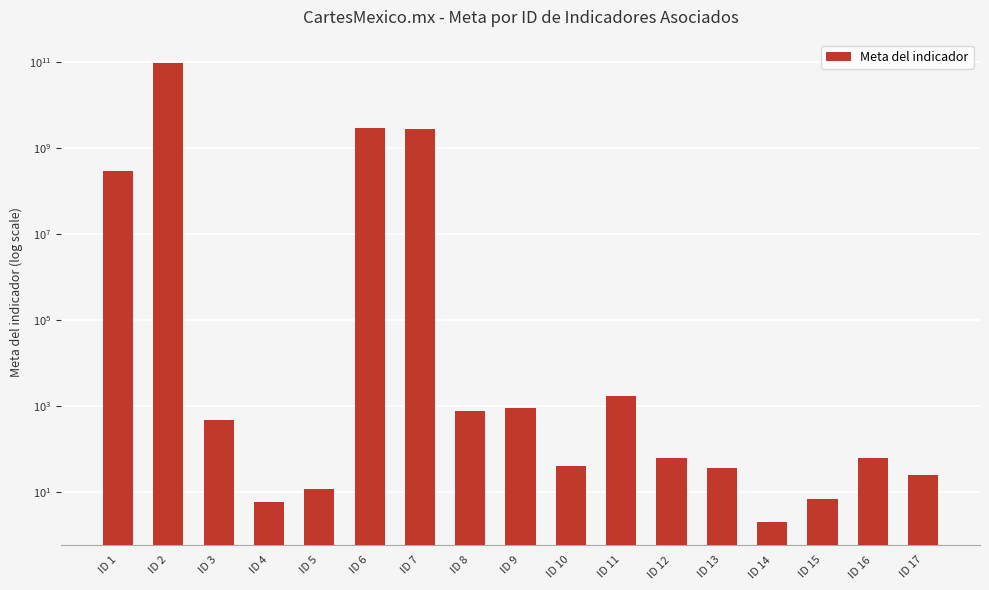

What is the maximum value shown in the chart?

95471978325